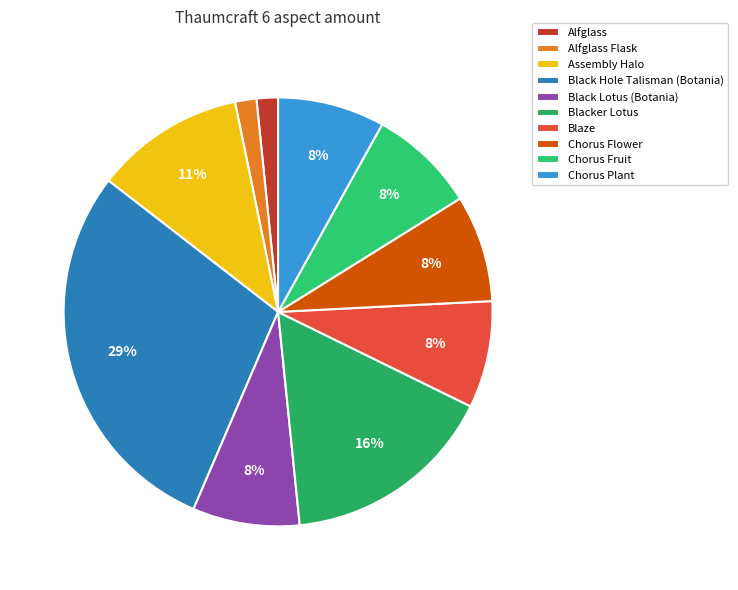

The Blaze slice represents 8% of the pie. True or false?

True